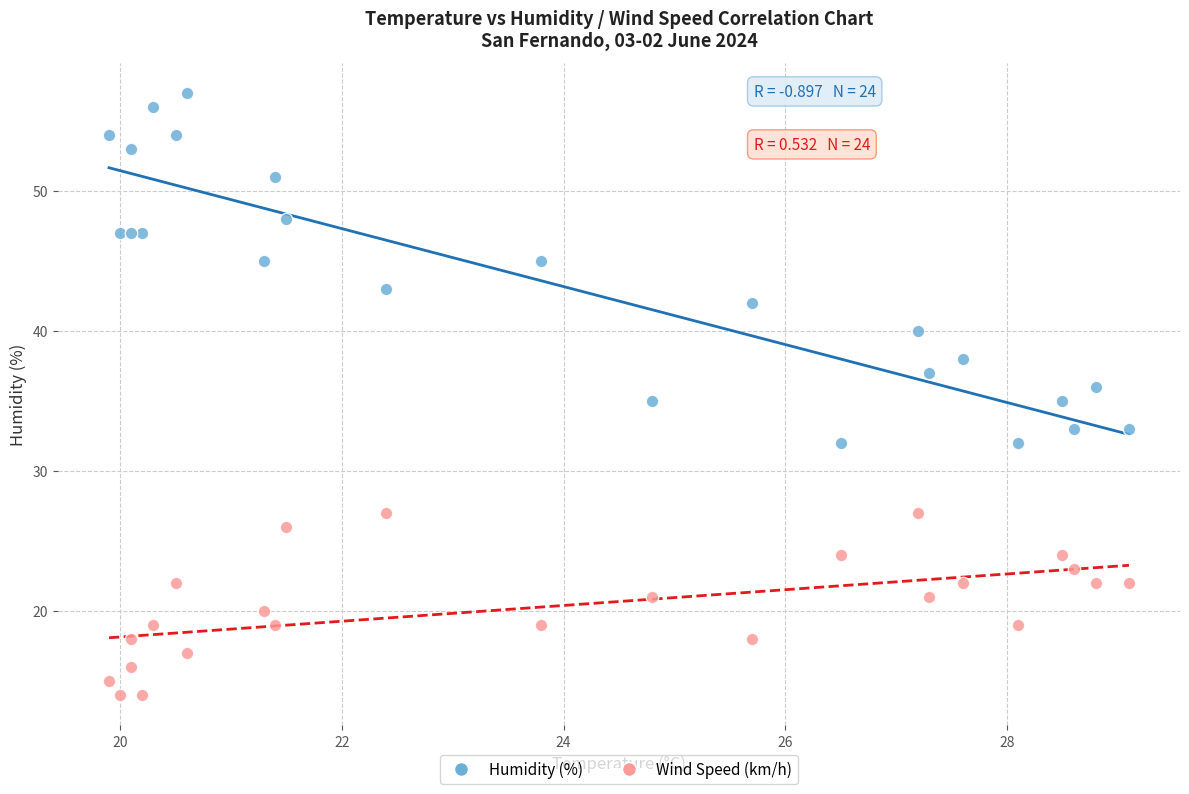

Which series contains the highest Y value?

Humidity (%)